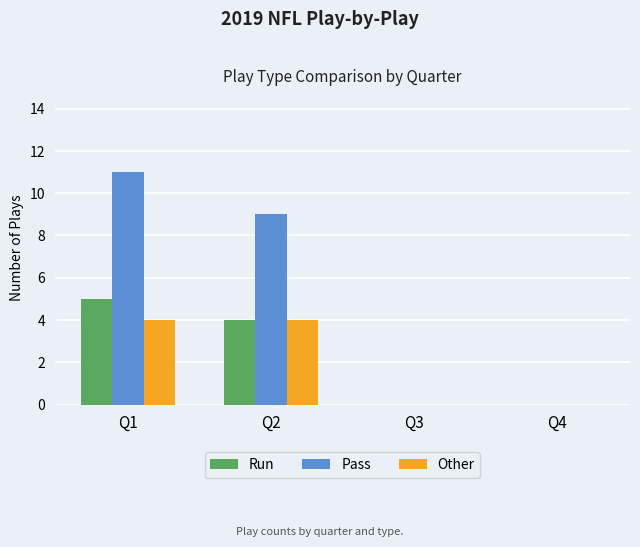

Are the bars horizontal?

No